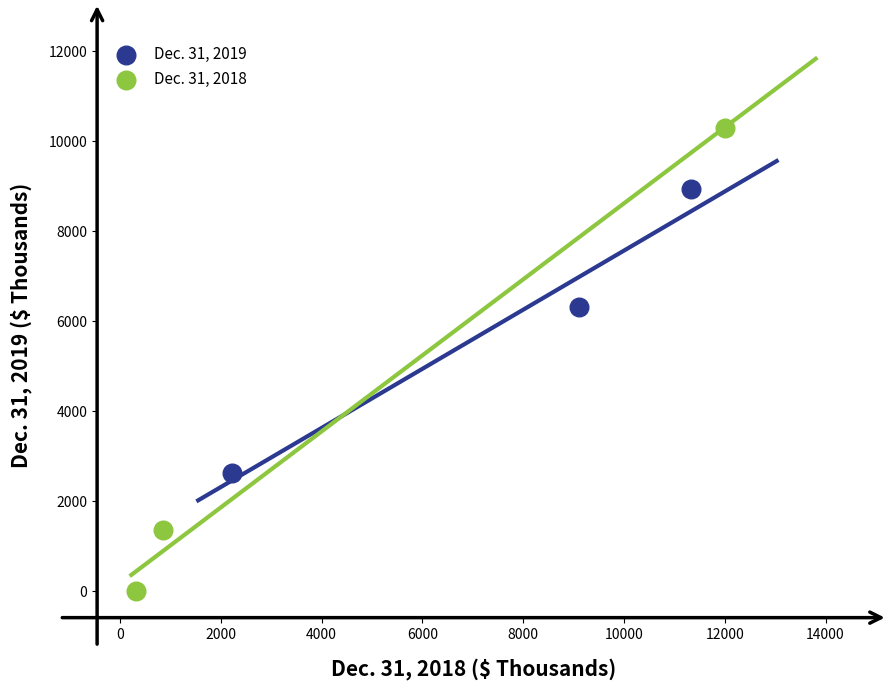

Which series contains the lowest Y value?

Dec. 31, 2018